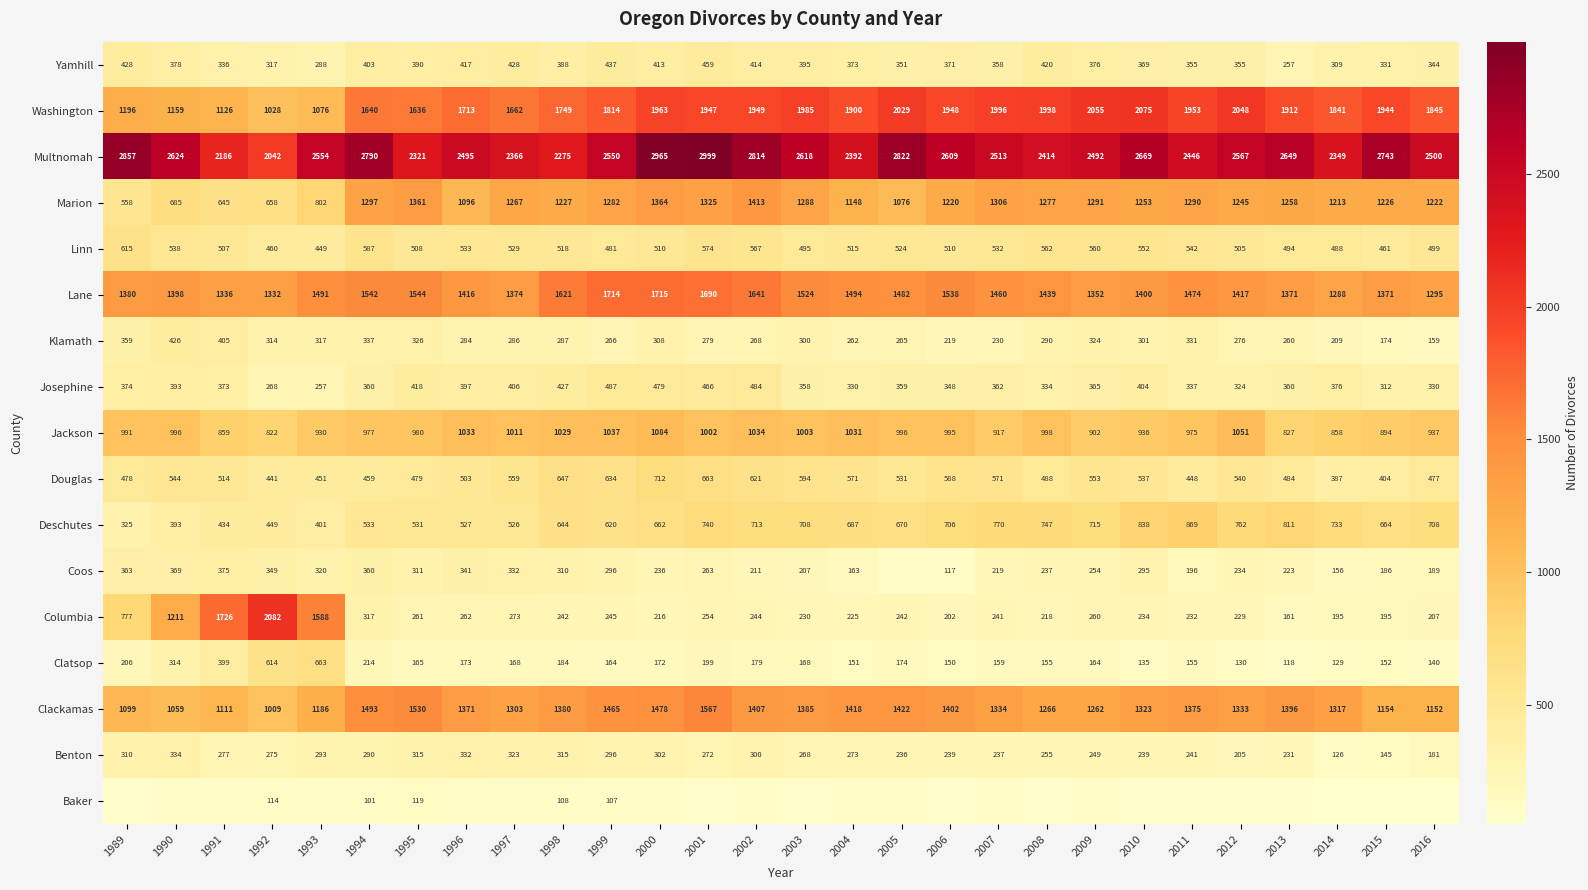

What is the difference between the highest and lowest values at 1992?

1968